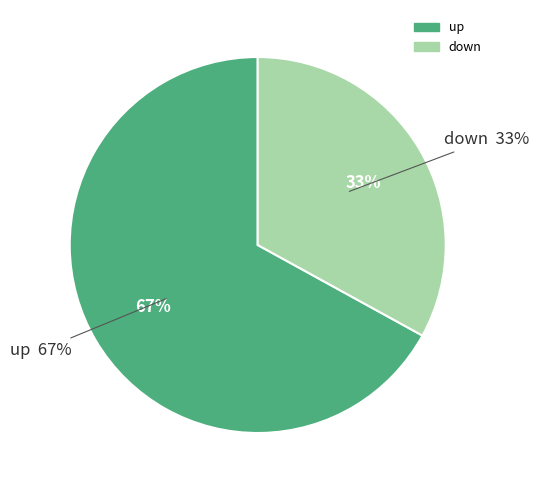

Count the number of slices in the pie.

2